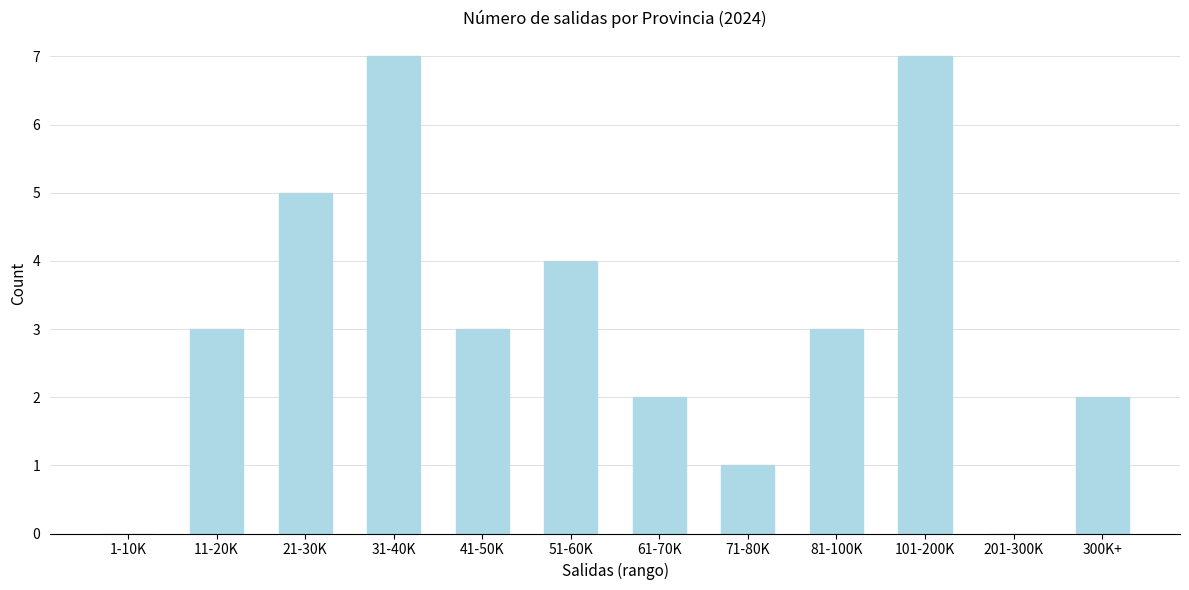

Reading right to left, what are all the values shown in this chart?

300K+=2	201-300K=0	101-200K=7	81-100K=3	71-80K=1	61-70K=2	51-60K=4	41-50K=3	31-40K=7	21-30K=5	11-20K=3	1-10K=0